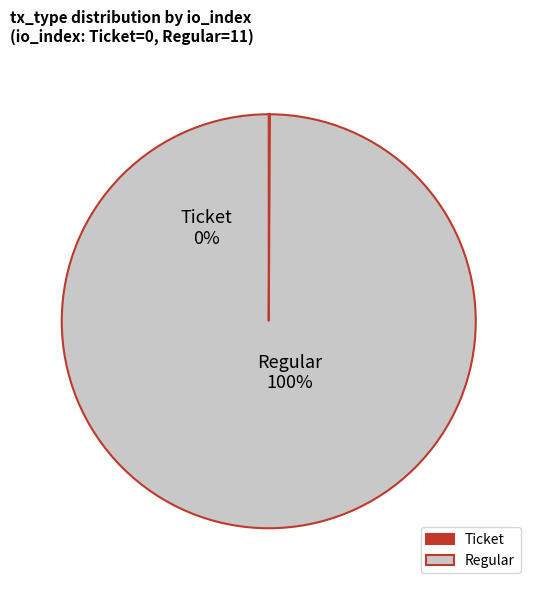

True or false: Ticket accounts for 0% of the total.

True